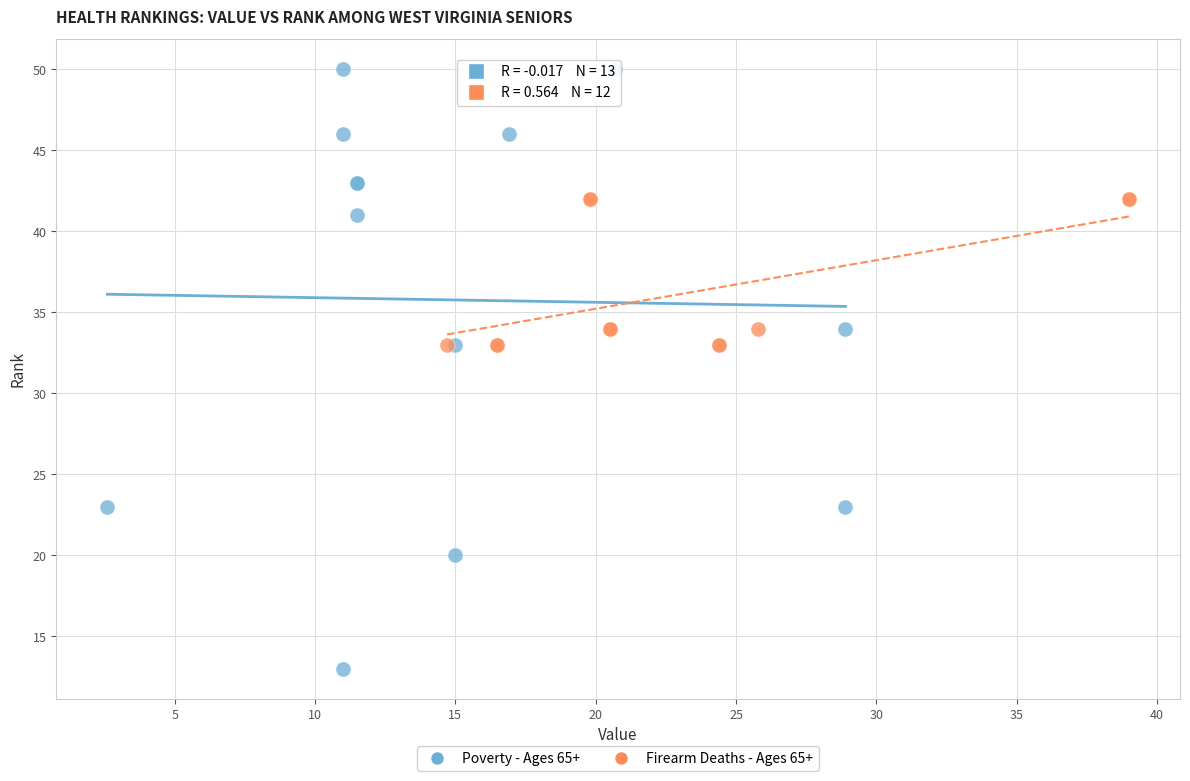

Which series has the widest spread of Y values?

Poverty - Ages 65+